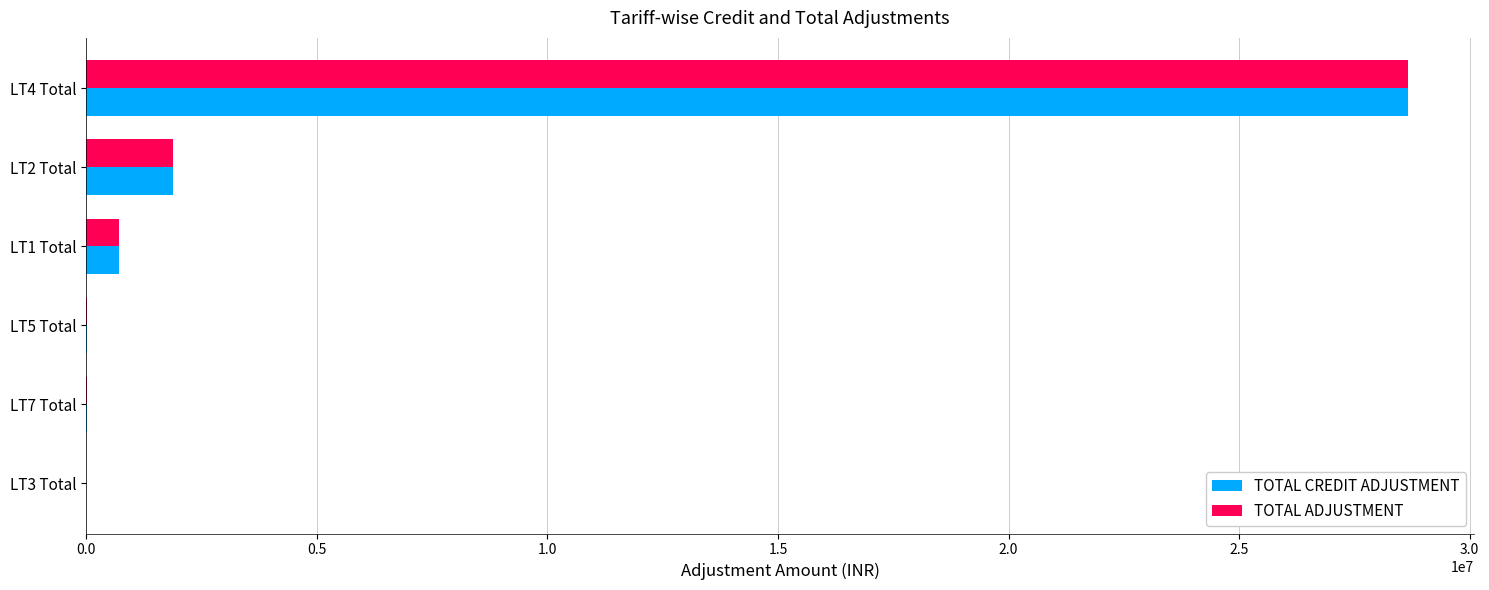

Where is TOTAL ADJUSTMENT nearest to the value 14328351?

LT2 Total